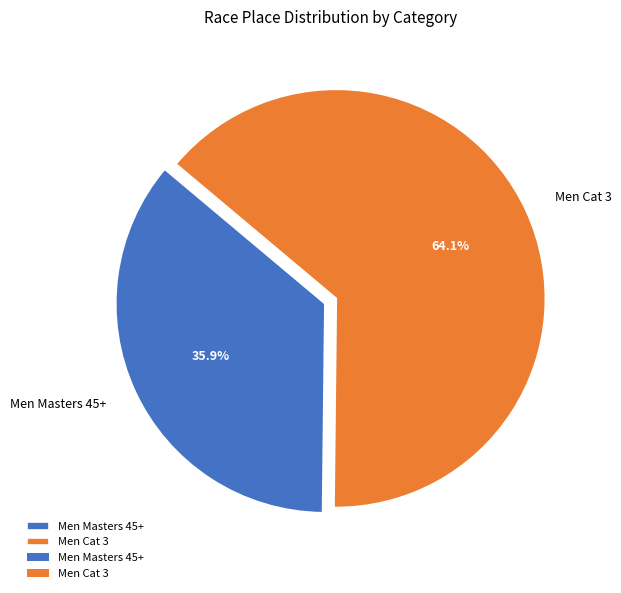

To the nearest percent, what is the average slice percentage?

50%